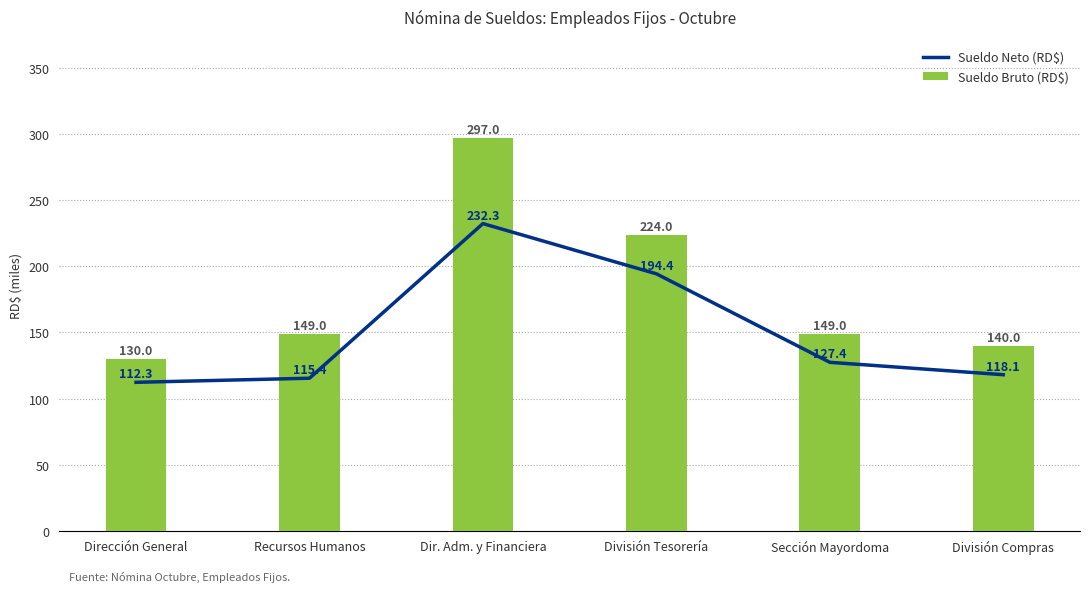

Reading right to left, list all the values displayed in this chart.

Sueldo Neto (RD$): 118.1	127.4	194.4	232.3	115.4	112.3
Sueldo Bruto (RD$): 140.0	149.0	224.0	297.0	149.0	130.0